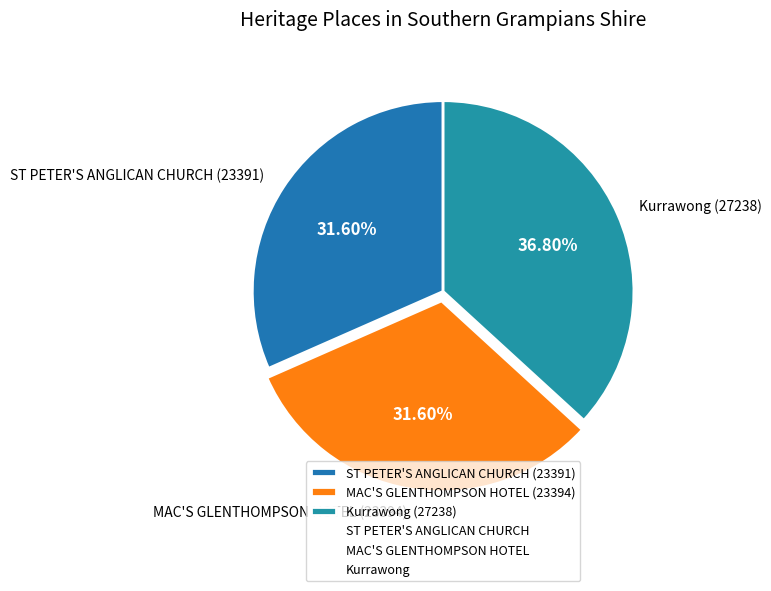

Is it true that ST PETER'S ANGLICAN CHURCH is 21% of the pie?

False